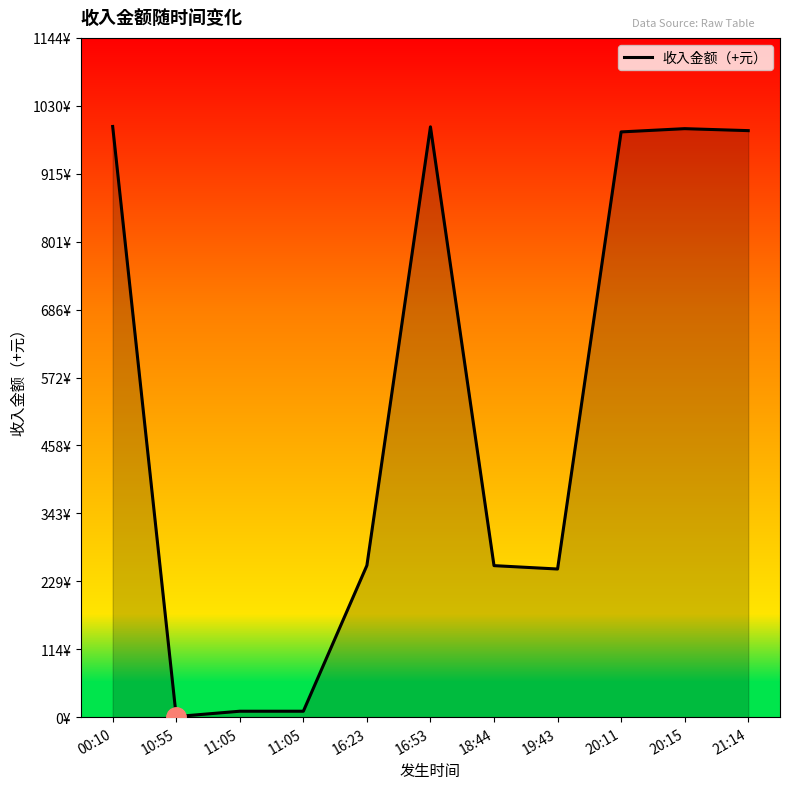

Does the chart display data point markers on the line(s)?

No